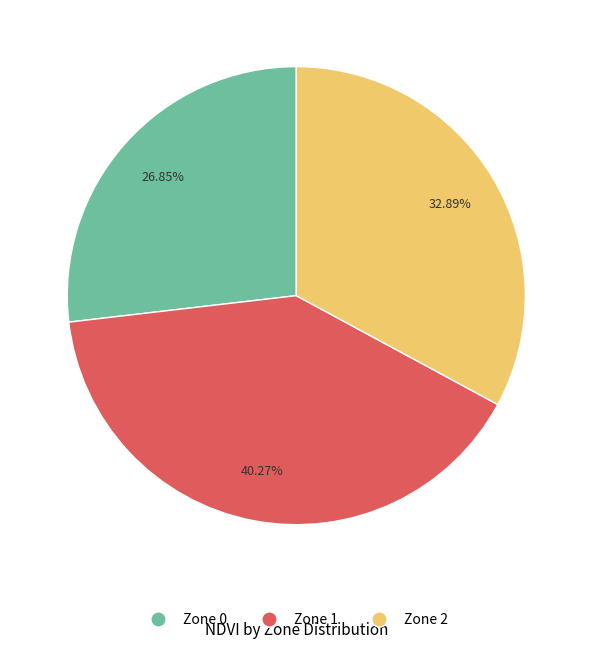

Combined, what portion of the pie is Zone 2 and Zone 1?

73.2%